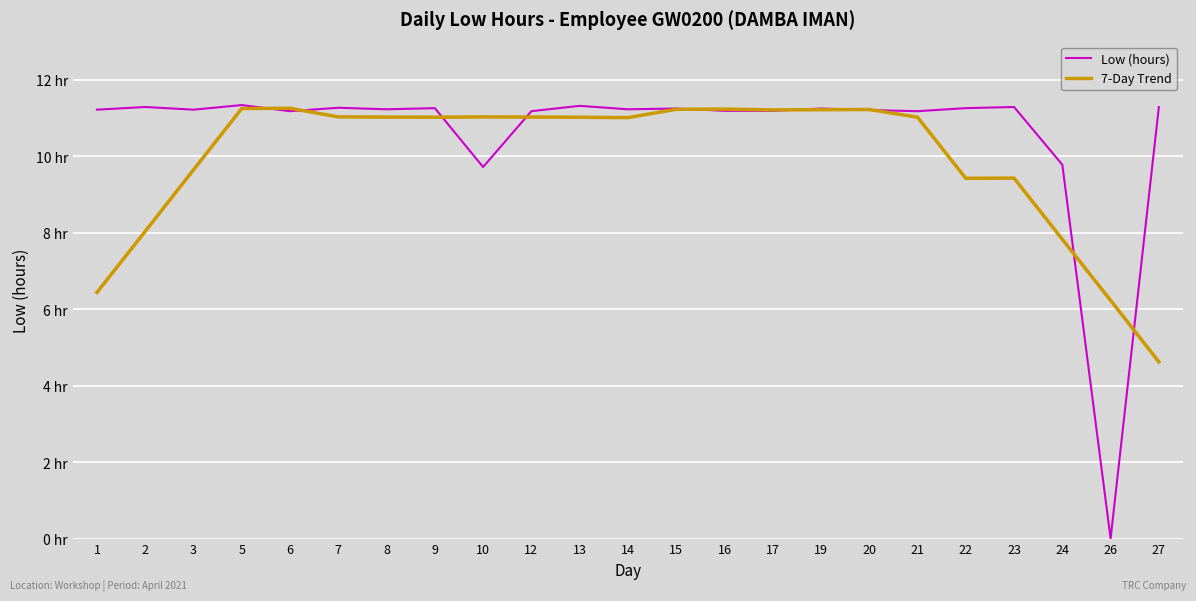

At which category is the sum across all series the highest?

5